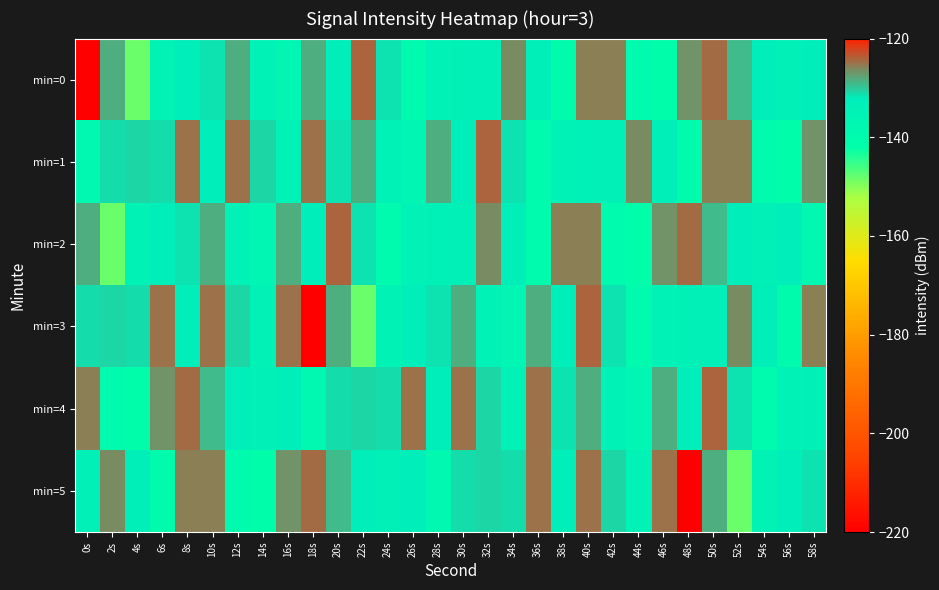

What is the difference between the highest and lowest values at 46s?

17.4